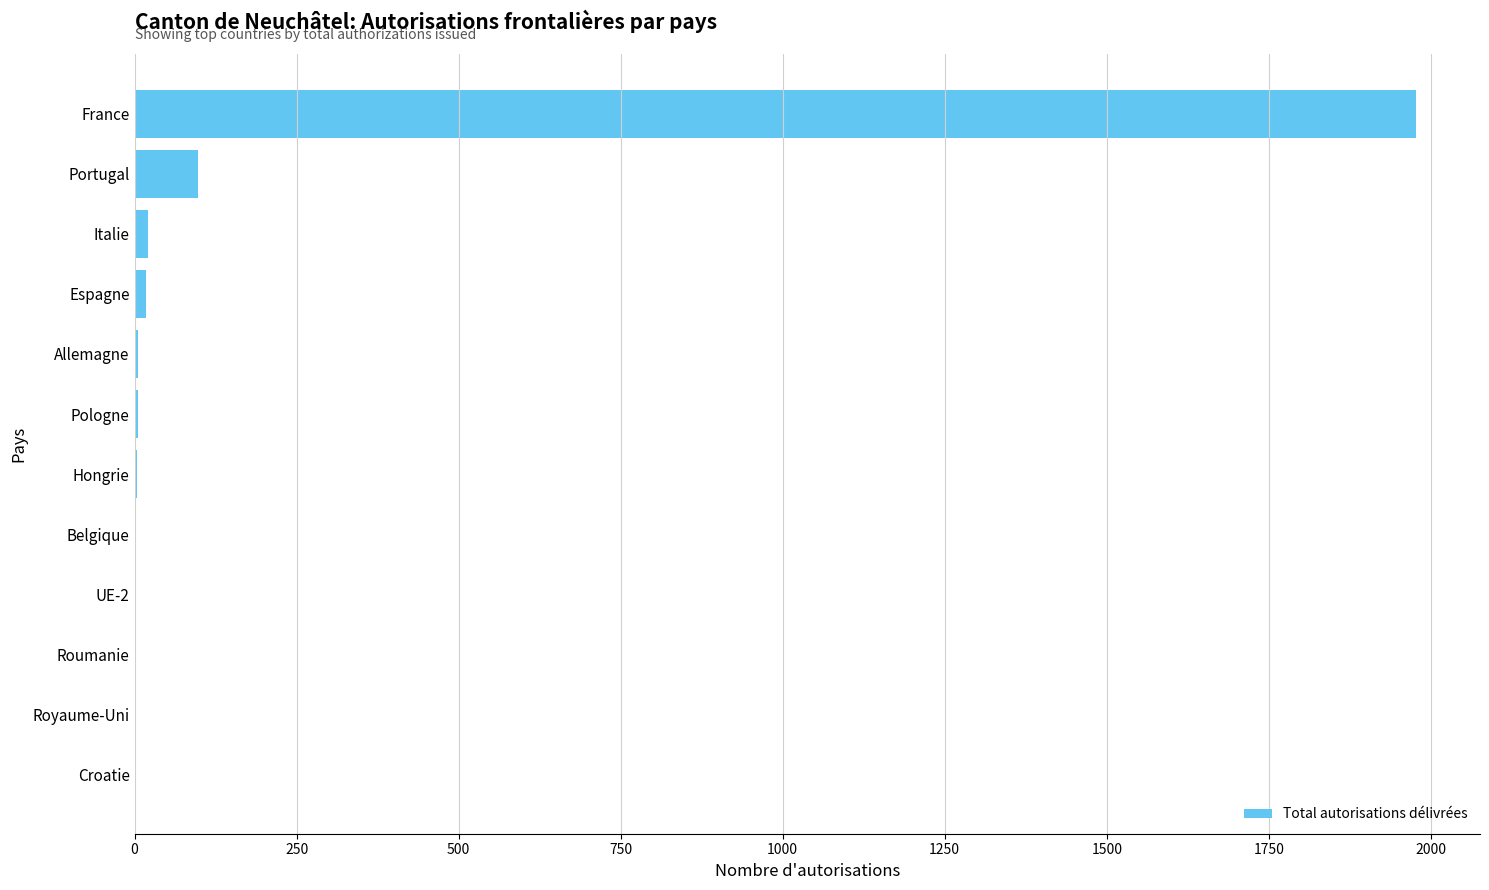

What is the sum of all values?

2138